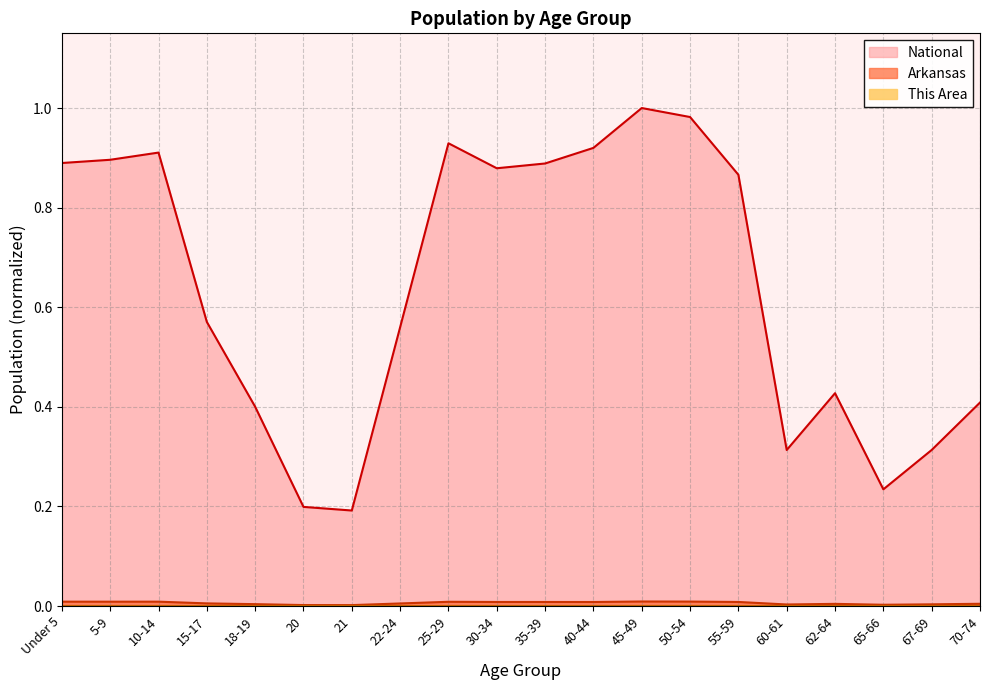

True or false: National and Arkansas intersect in this chart.

False